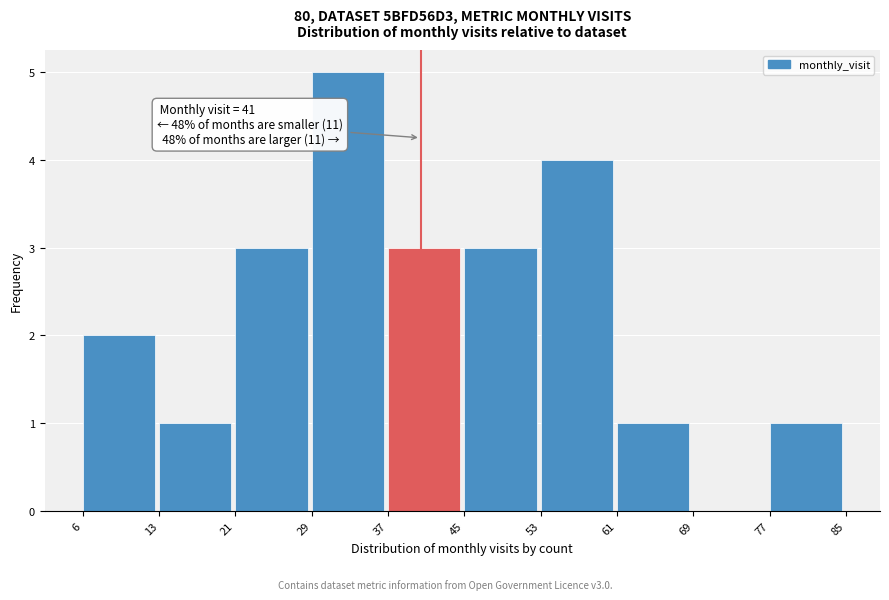

What is the maximum value shown in the chart?

5